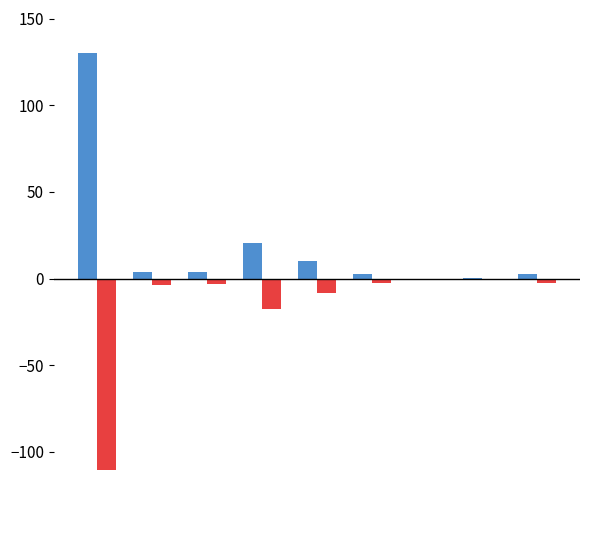

What is the greatest value displayed?

130.0